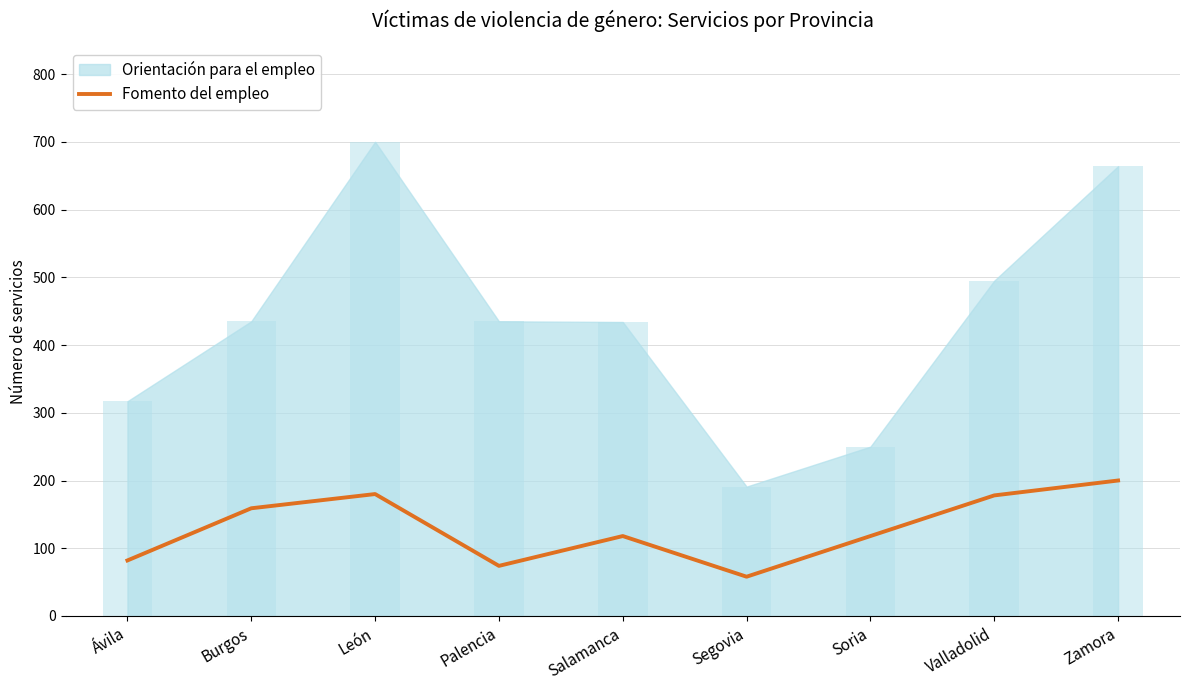

The value at Burgos is 49. True or false?

False